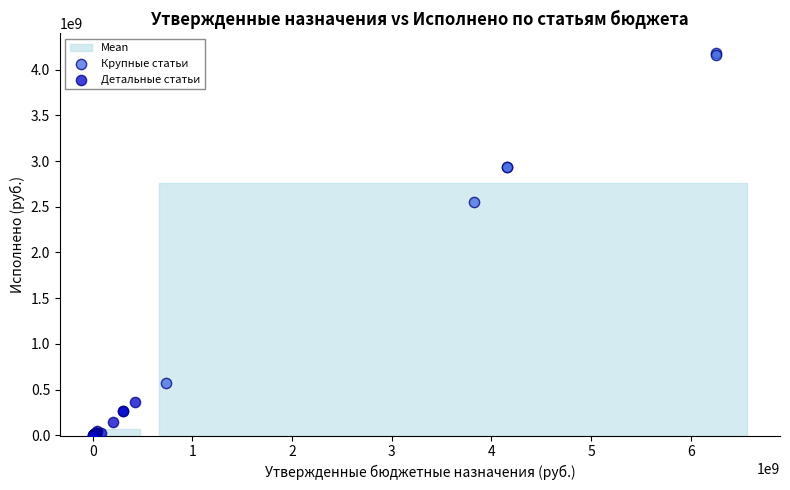

Which series reaches the minimum Y coordinate?

Детальные статьи